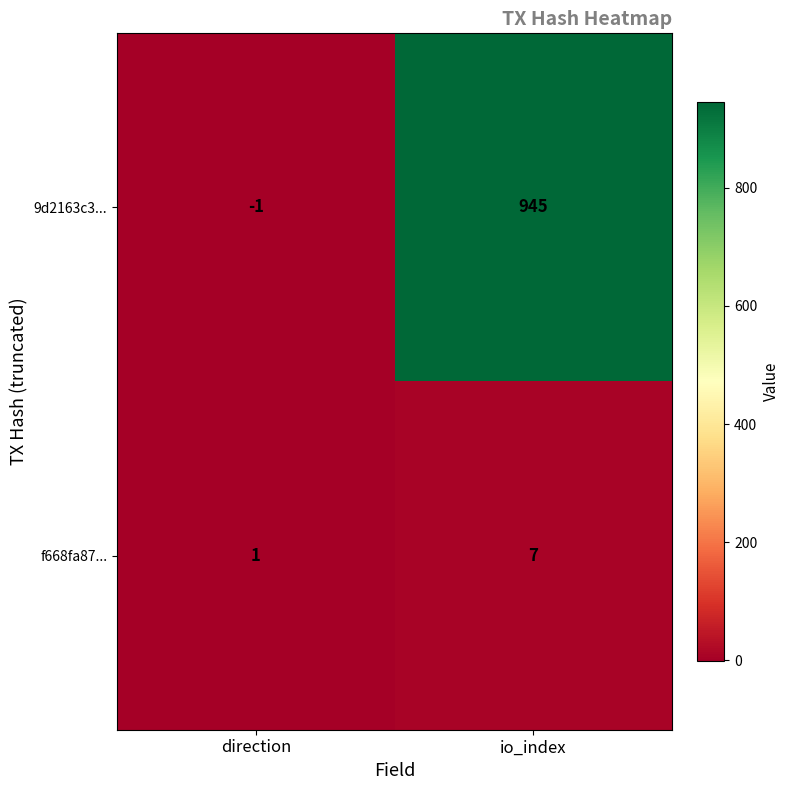

List the series in order of their peak value, highest first.

9d2163c3..., f668fa87...